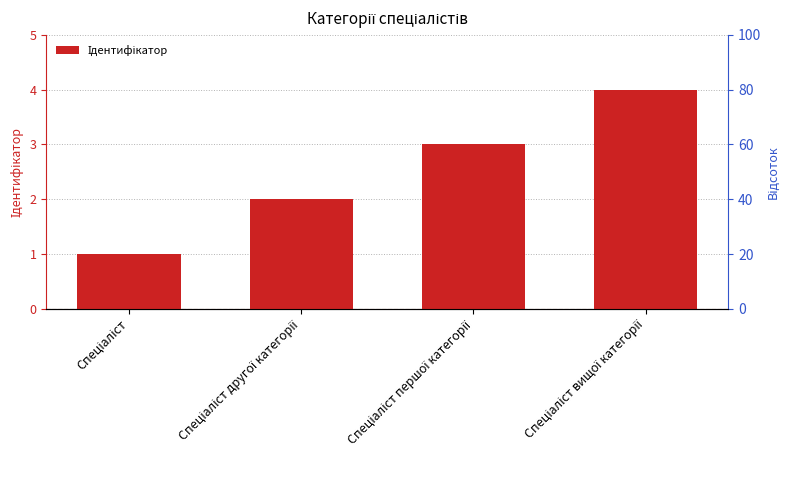

Reading left to right, extract all data points from this chart.

Спеціаліст=1	Спеціаліст другої категорії=2	Спеціаліст першої категорії=3	Спеціаліст вищої категорії=4